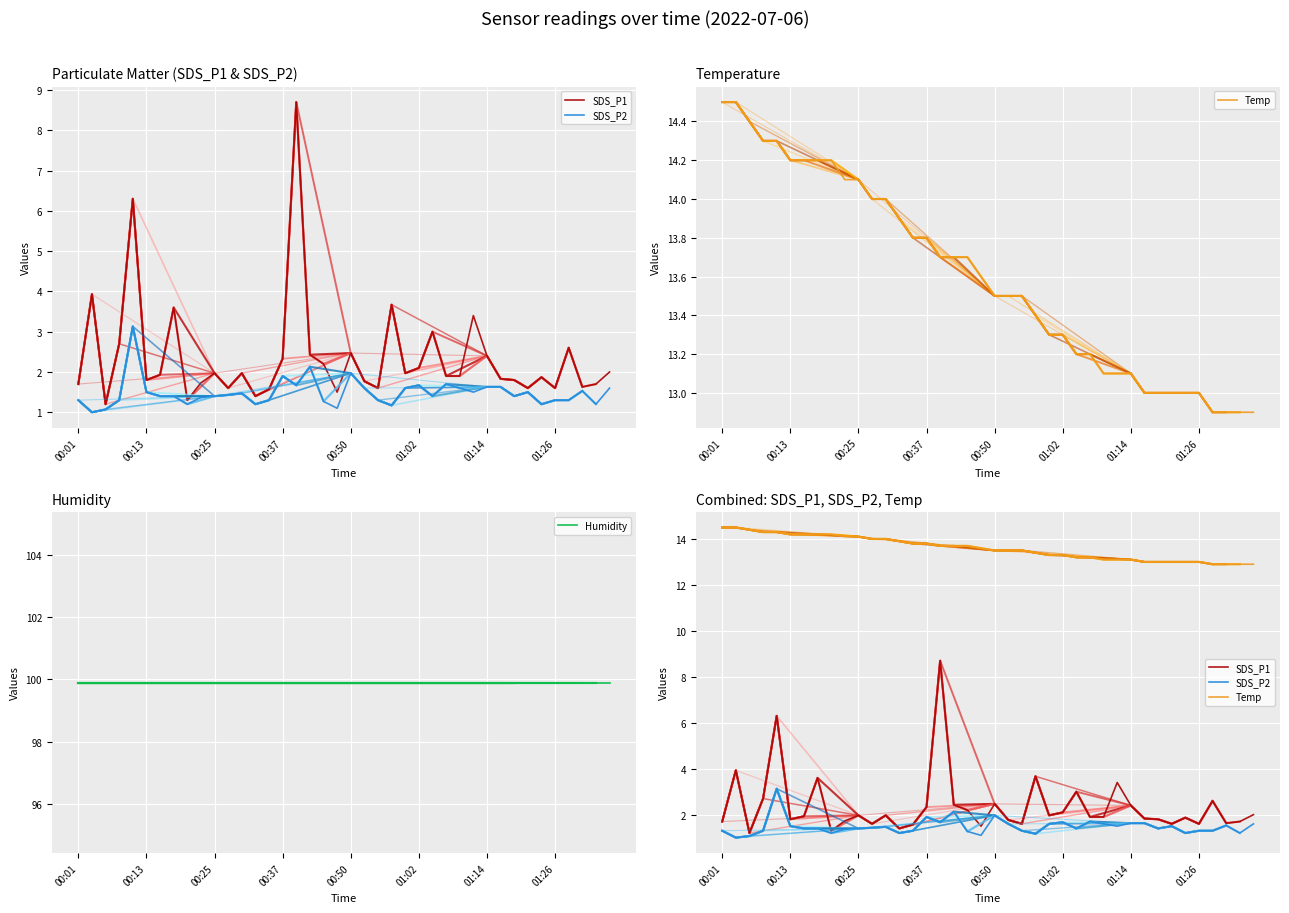

What is the total value across all series at 26?

117.5